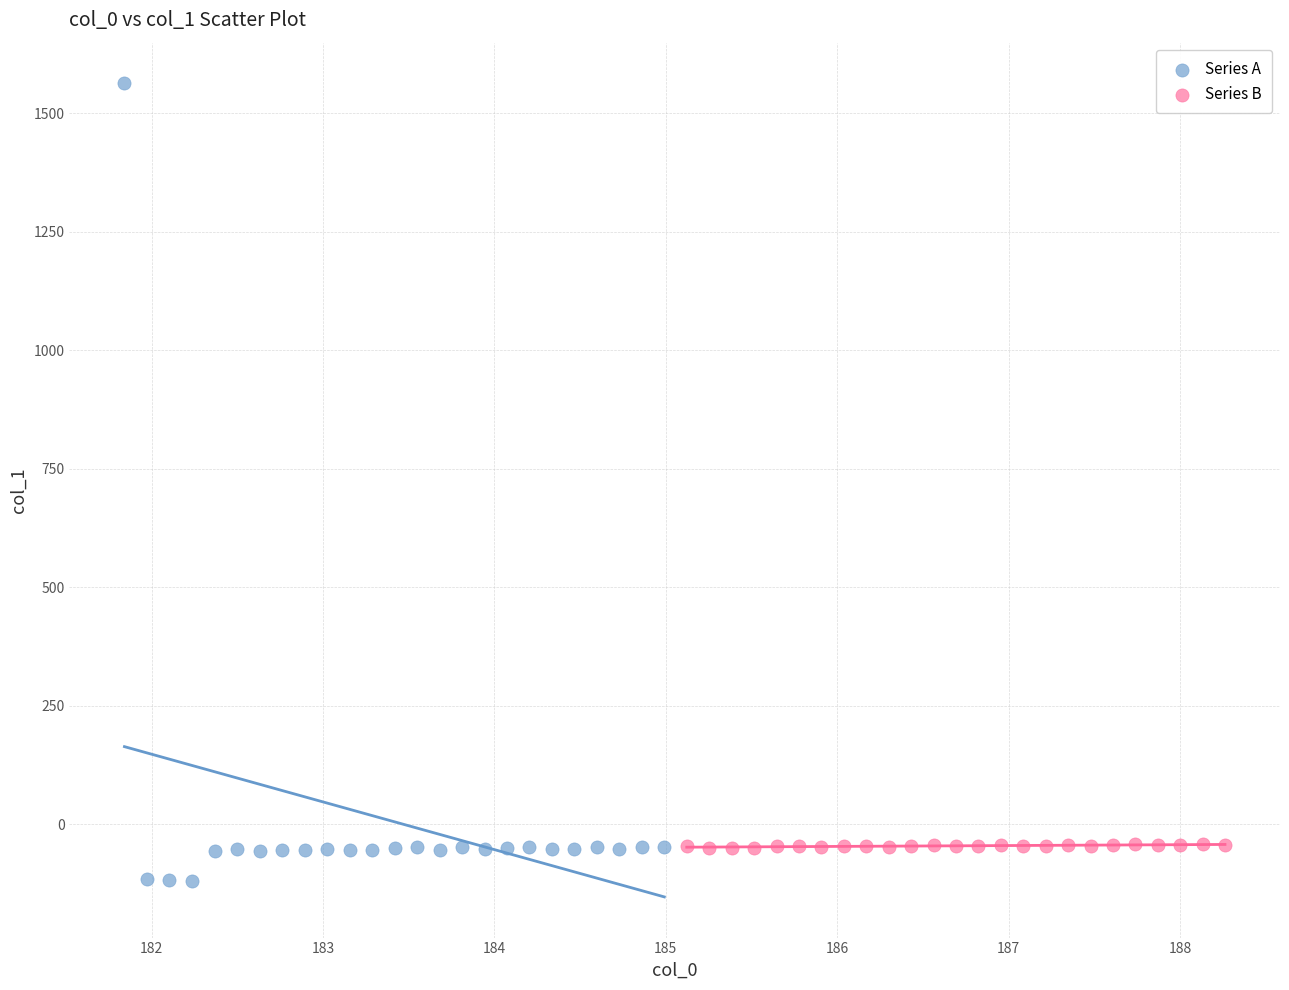

Which series reaches the maximum Y coordinate?

Series A